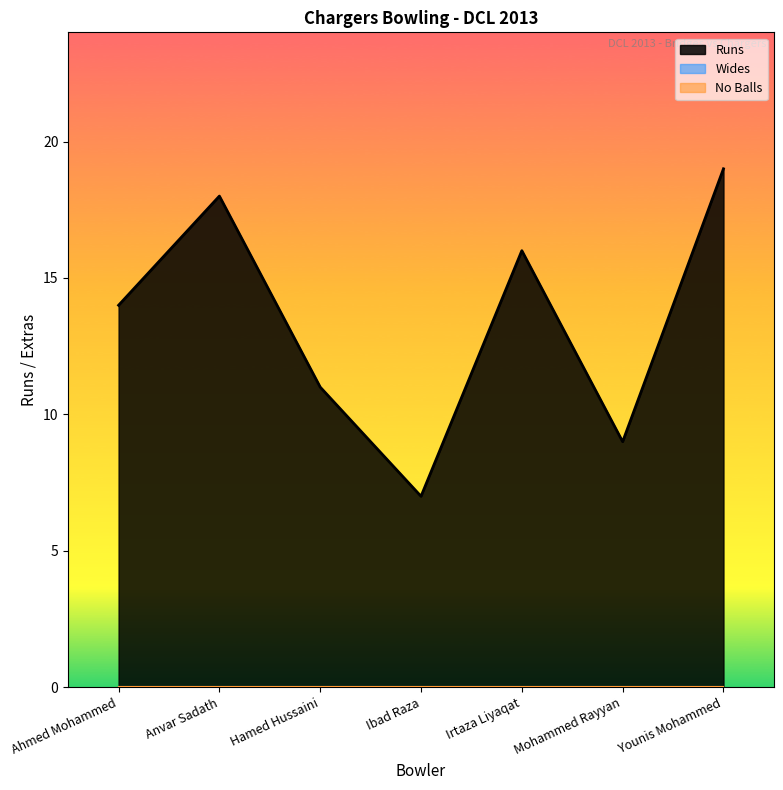

What is the difference between the highest and lowest values at Anvar Sadath?

18